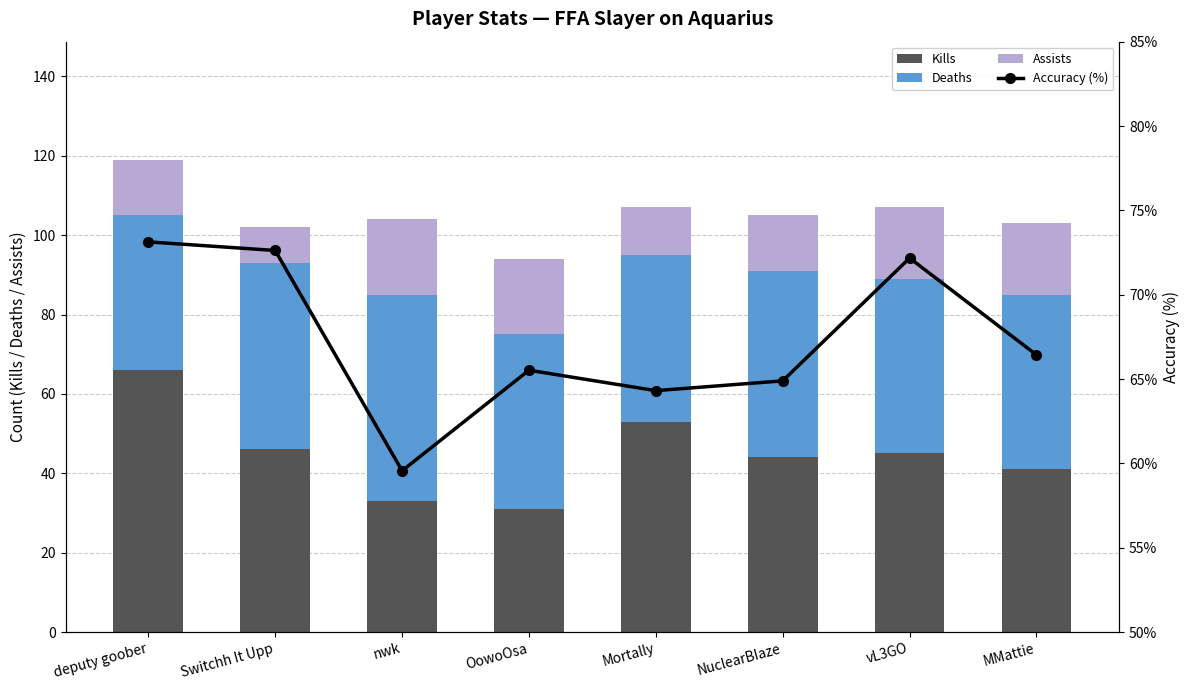

What are all the series names shown in the legend?

Kills, Deaths, Assists, Accuracy (%)